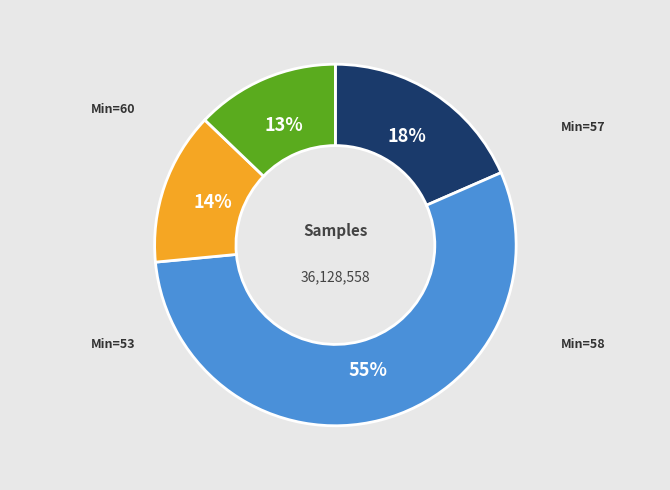

How many slices are in this pie chart?

4